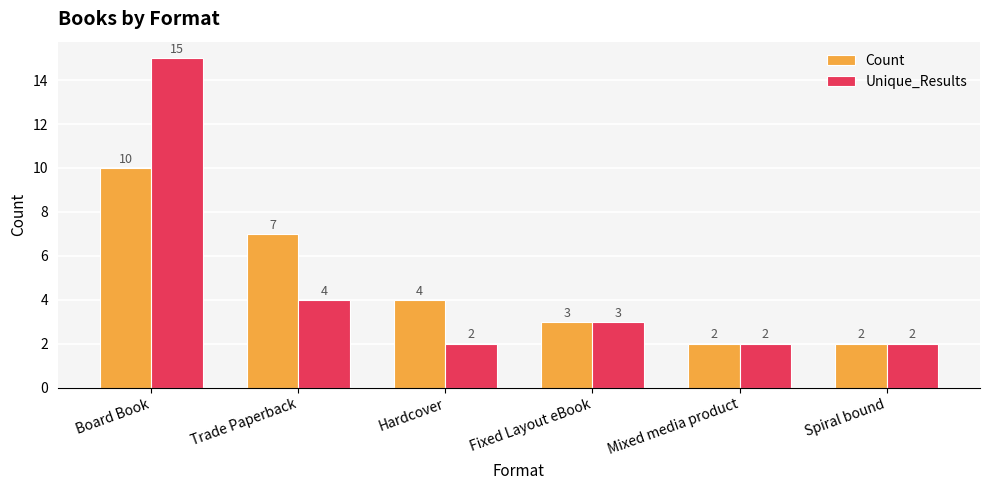

What is the minimum value for Count?

2